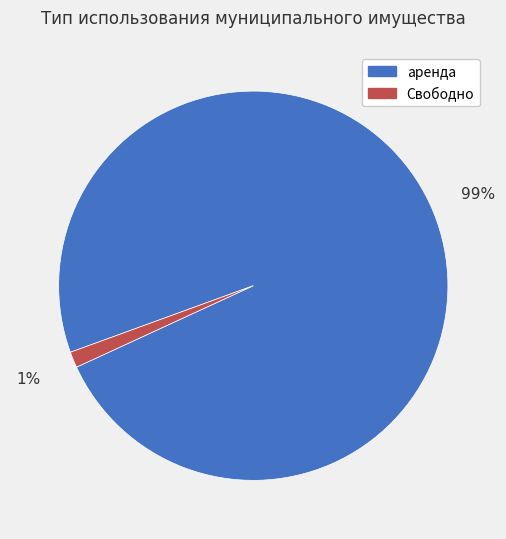

Between аренда and Свободно, which is larger?

аренда